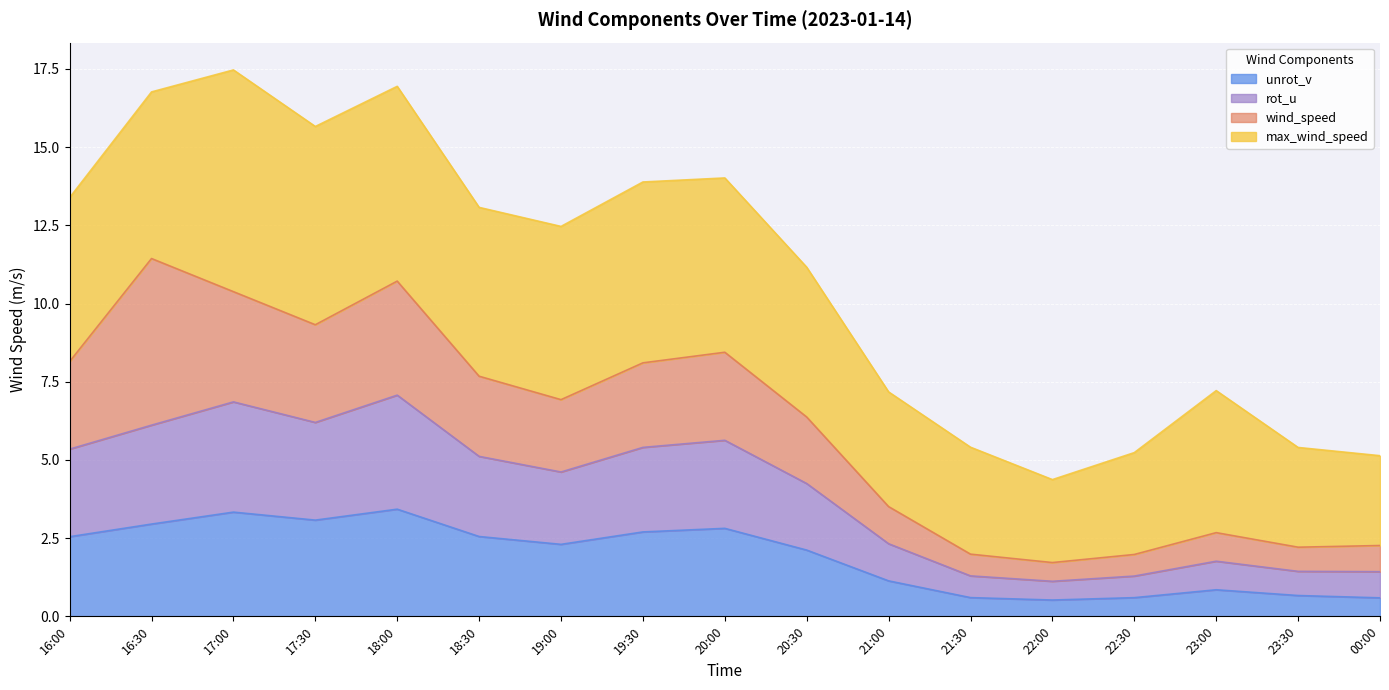

At which category does rot_u reach its first local peak?

17:00